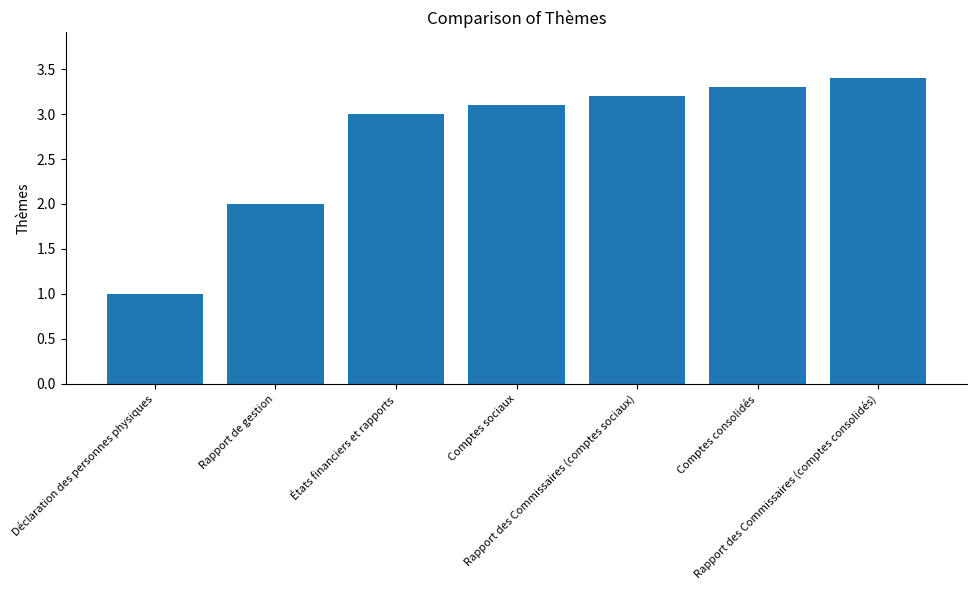

How many bars are there in total?

7